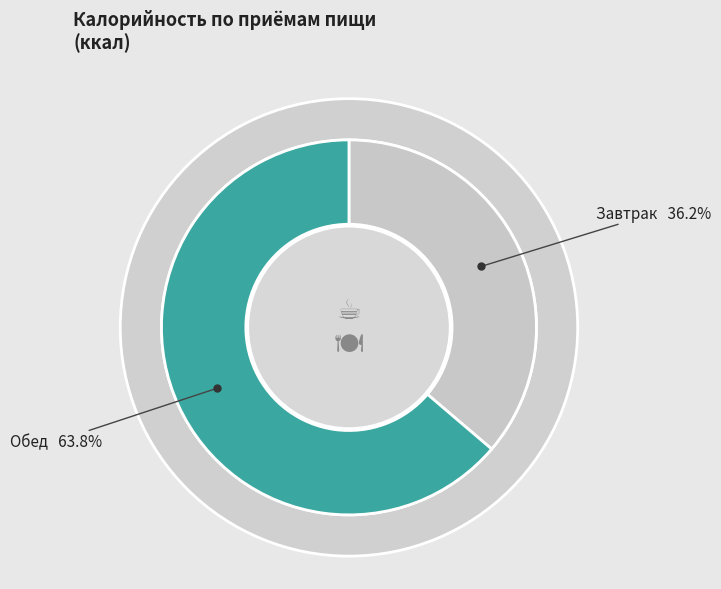

Which category accounts for the majority?

Обед